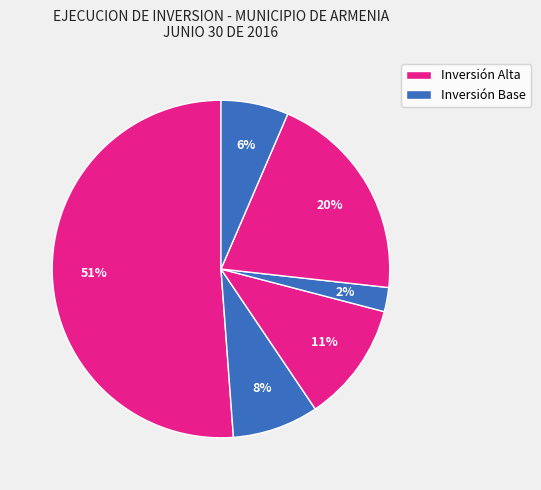

Count the number of slices in the pie.

6